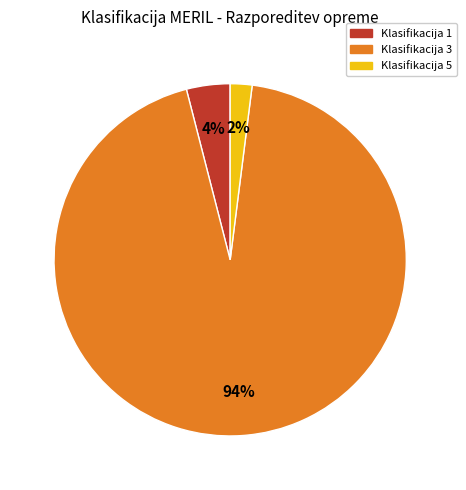

Does Klasifikacija 5 account for over 50% of the chart?

No